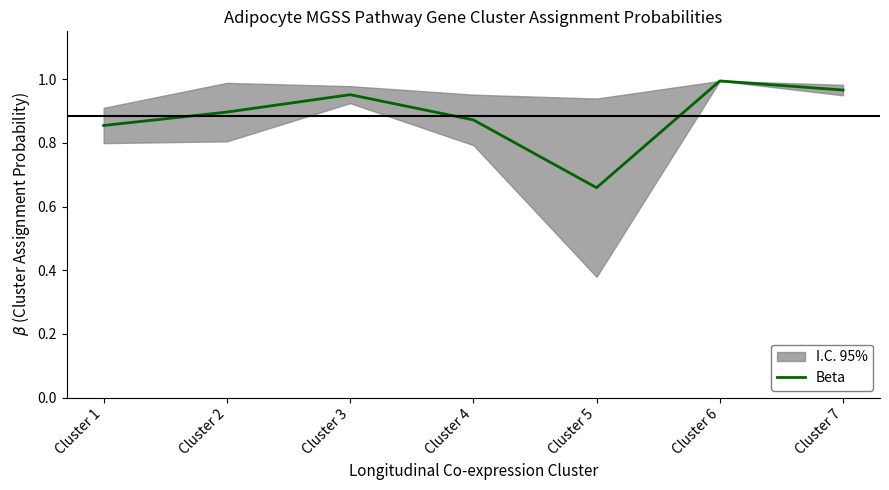

What is the sum of the values at Cluster 1 and Cluster 7?

1.8